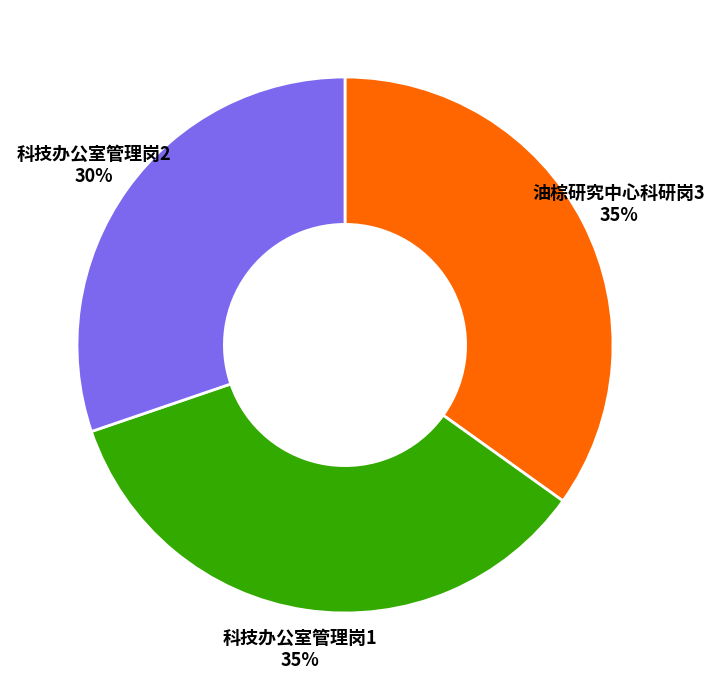

Is there any slice that represents more than half of the pie?

No